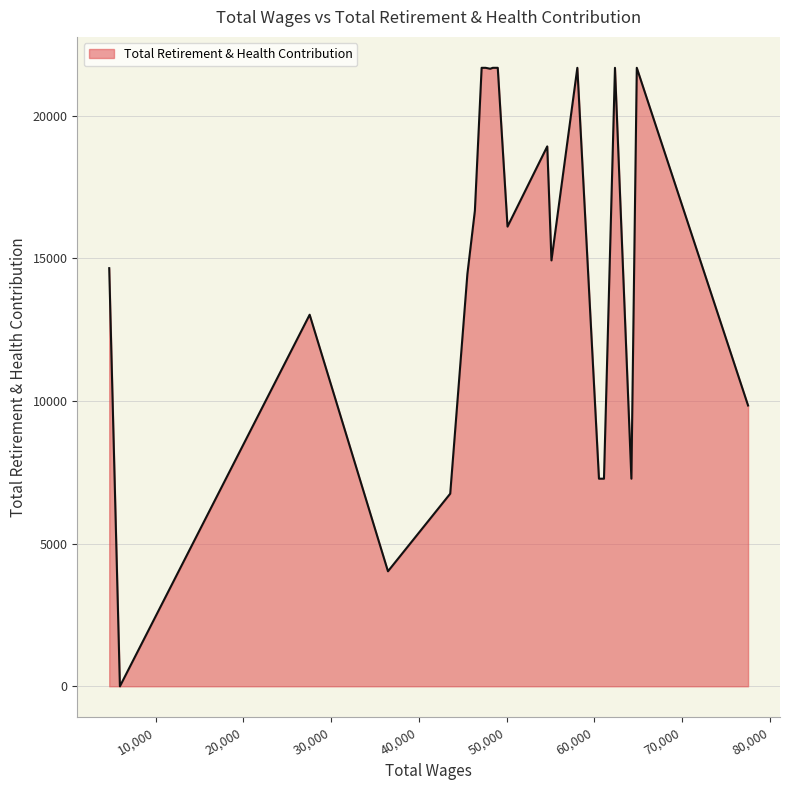

What is the difference between the maximum and minimum values?

21676